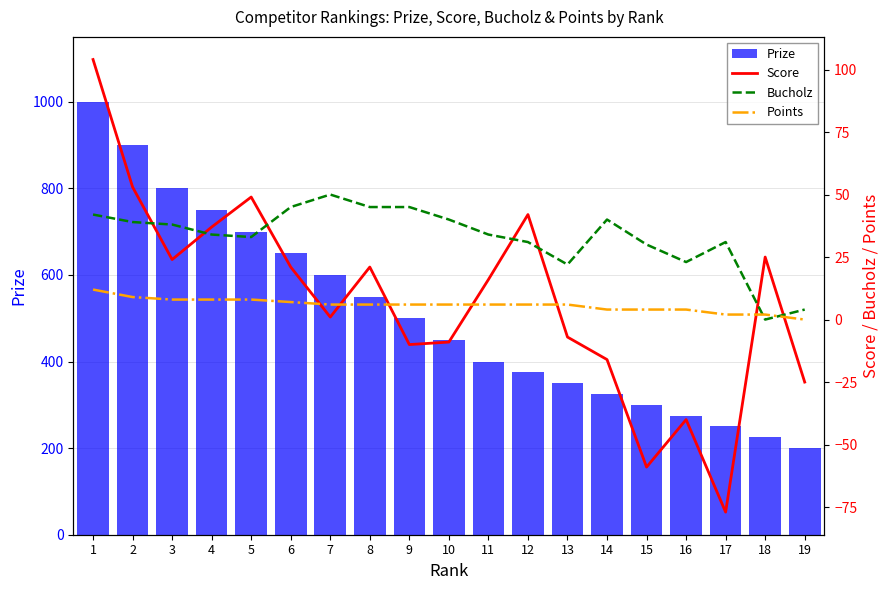

How many data points does each series have?

19